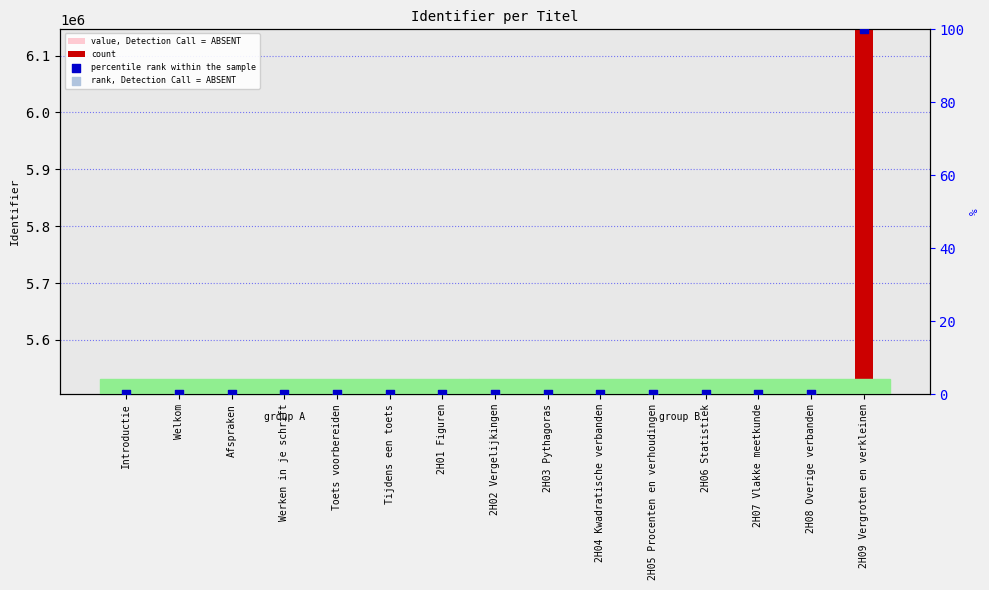

At which category is the sum across all series the highest?

2H09 Vergroten en verkleinen